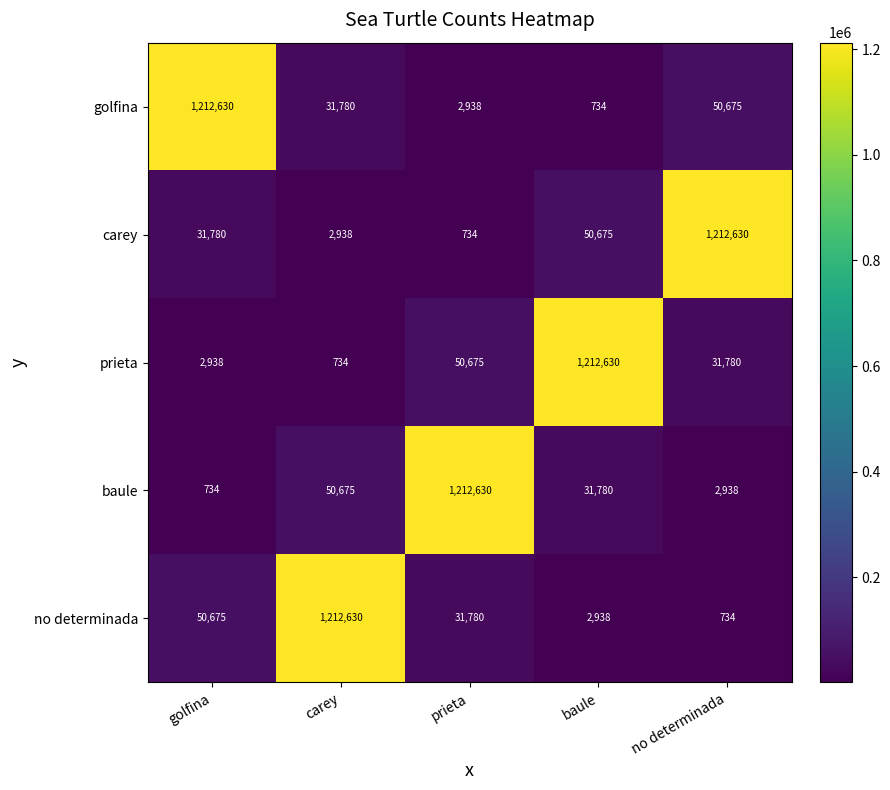

What is the difference between the golfina values at no determinada and prieta?

47737